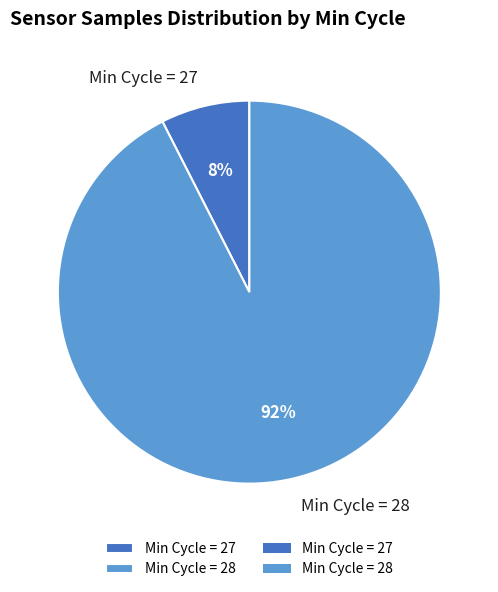

The Min Cycle = 28 slice represents 92% of the pie. True or false?

True